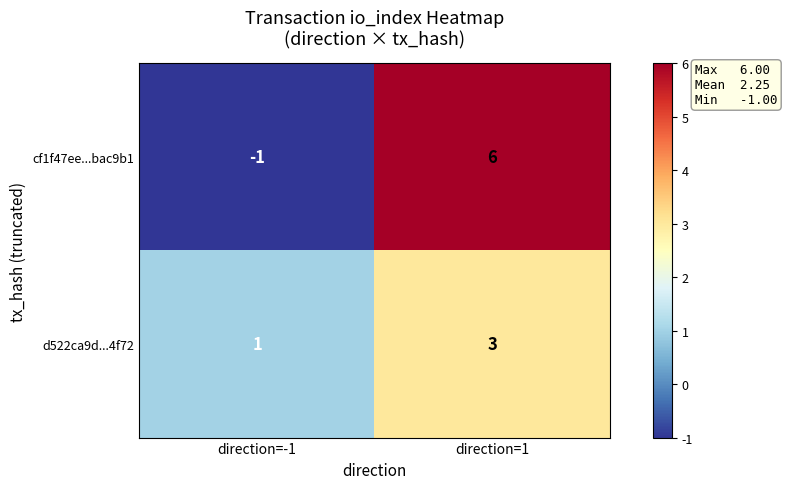

What is the sum of the d522ca9d...4f72 values at direction=1 and direction=-1?

4